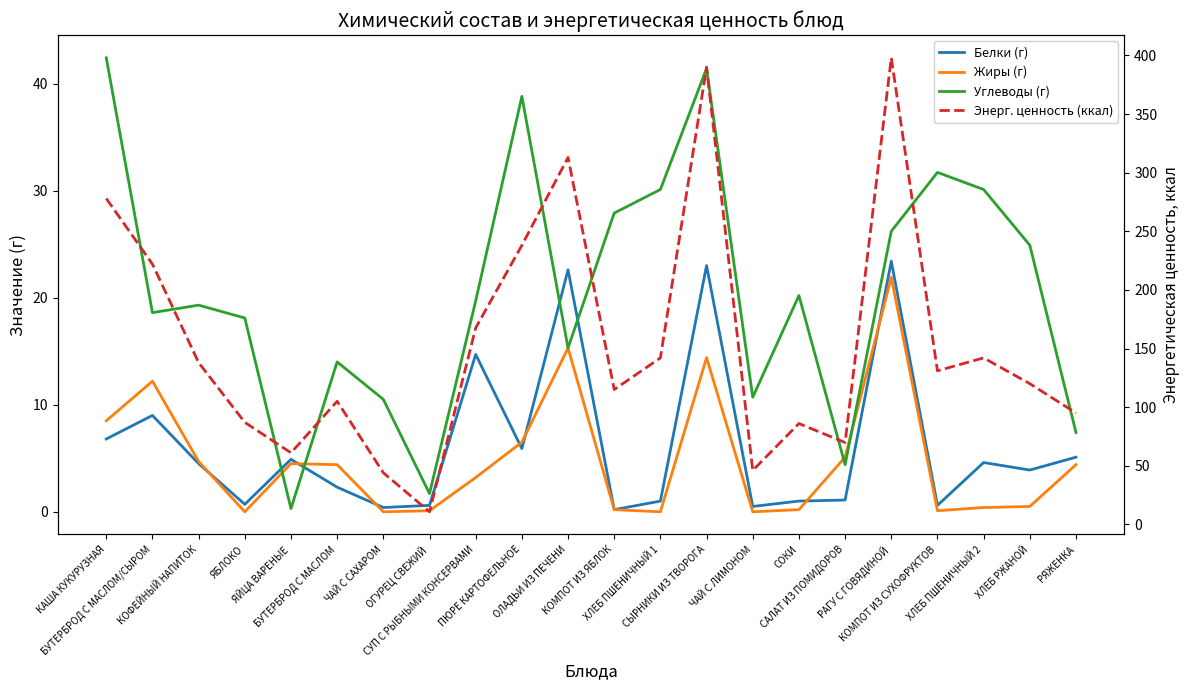

True or false: Белки (г) and Энерг. ценность (ккал) intersect in this chart.

False